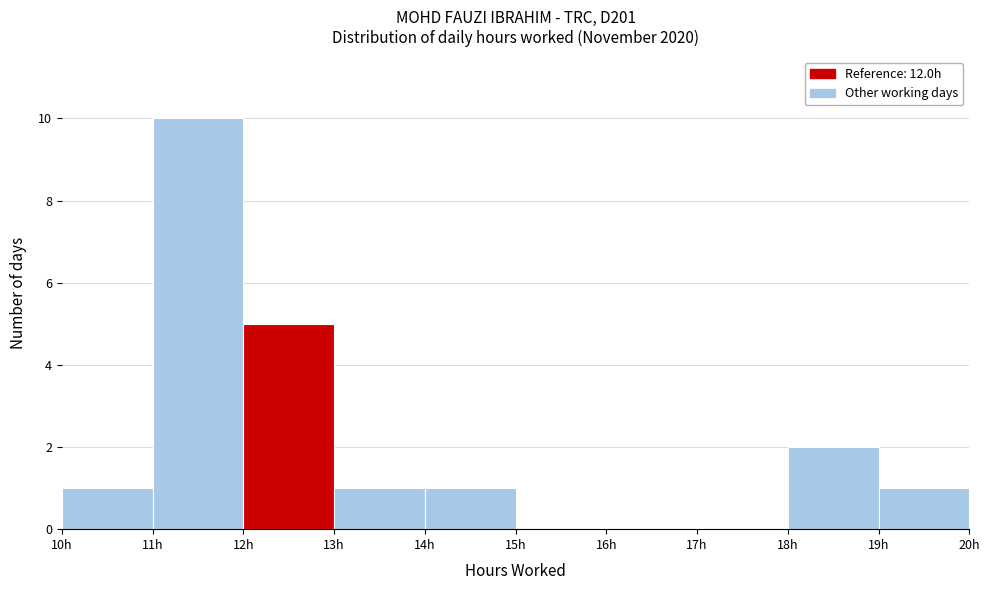

Reading left to right, list every bar in this chart as the range it spans on the x-axis followed by its height. The values are not printed on the chart, so give them approximately, as read against the axis.

10 to 11: 1
11 to 12: 10
12 to 13: 5
13 to 14: 1
14 to 15: 1
15 to 16: 0
16 to 17: 0
17 to 18: 0
18 to 19: 2
19 to 20: 1